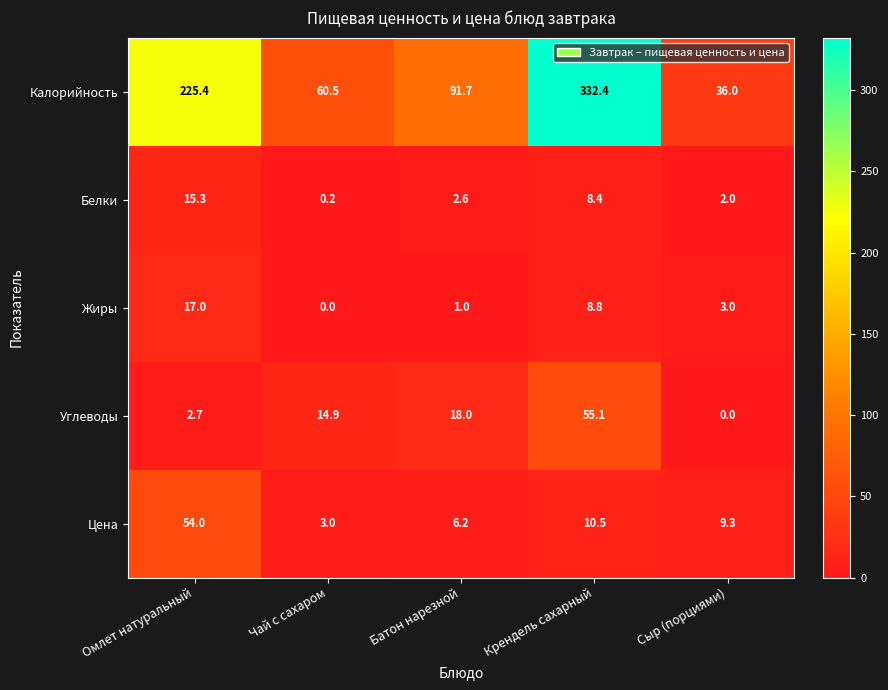

Which series has the largest total across all categories?

Калорийность